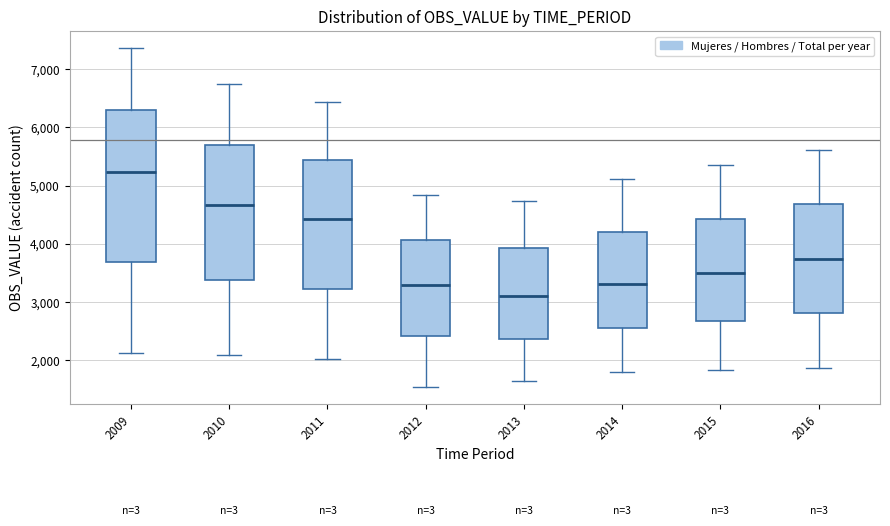

Reading left to right, transcribe this box plot: for each box, give where its median line is, the range the box spans, and where its two whiskers end, as read against the y-axis. The values are not printed on the chart, so give them approximately, as read against the axis.

2009: median 5200, box 3700 to 6300, whiskers 2100 to 7400
2010: median 4700, box 3400 to 5700, whiskers 2100 to 6700
2011: median 4400, box 3200 to 5400, whiskers 2000 to 6400
2012: median 3300, box 2400 to 4100, whiskers 1500 to 4800
2013: median 3100, box 2400 to 3900, whiskers 1600 to 4700
2014: median 3300, box 2600 to 4200, whiskers 1800 to 5100
2015: median 3500, box 2700 to 4400, whiskers 1800 to 5300
2016: median 3700, box 2800 to 4700, whiskers 1900 to 5600